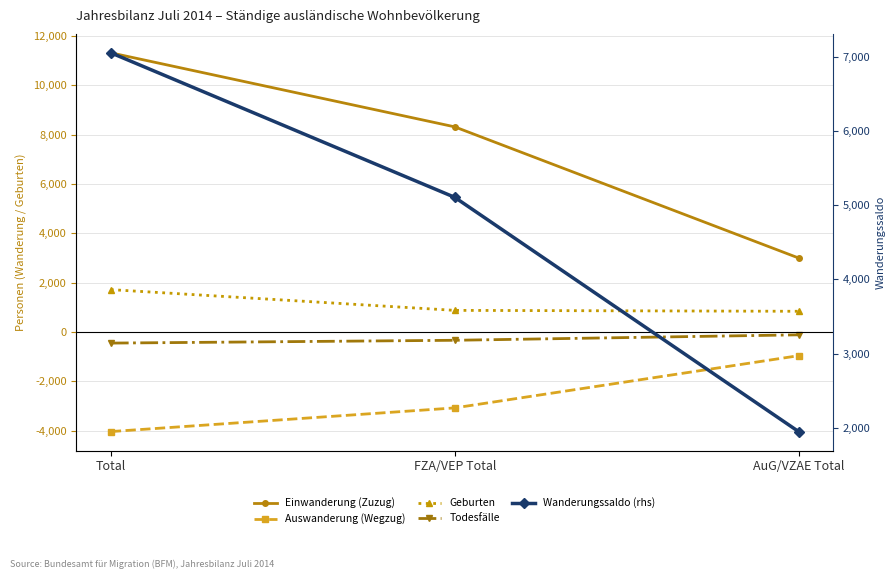

What is the average value of the Geburten series?

1146